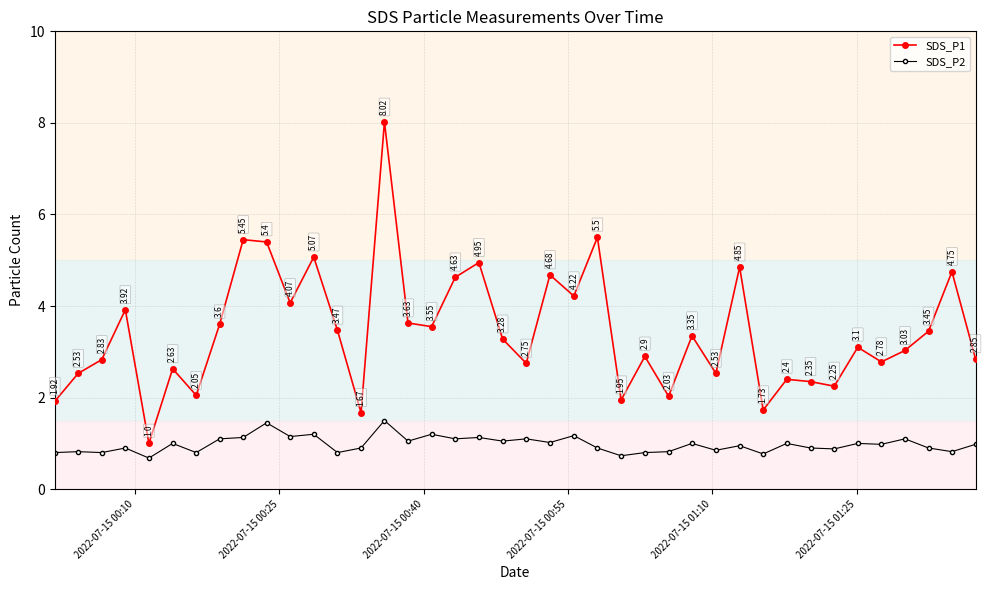

Which series has the largest total across all categories?

SDS_P1